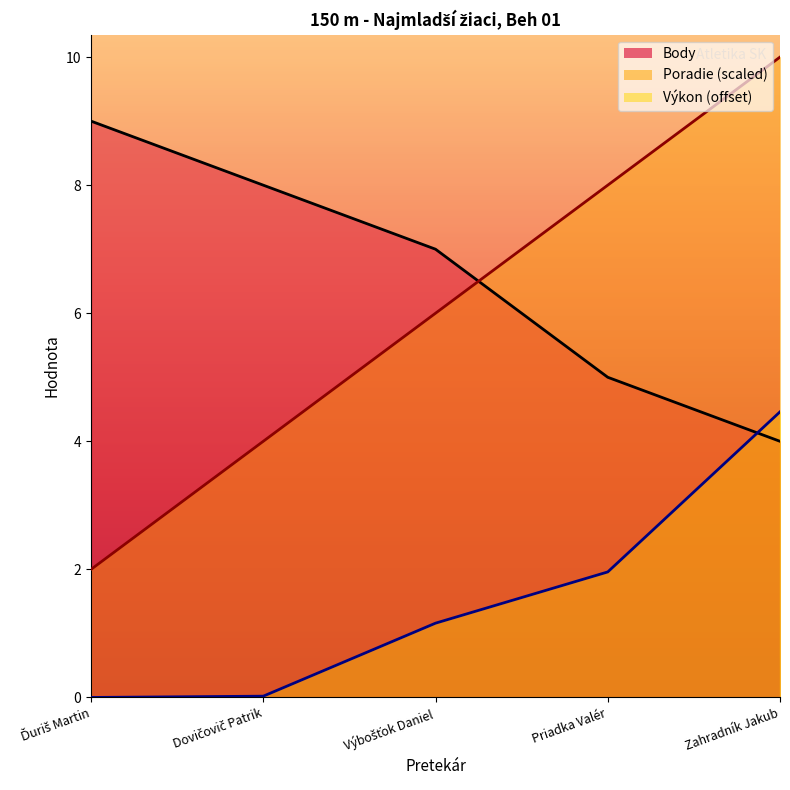

At how many categories does at least one series exceed 1?

5